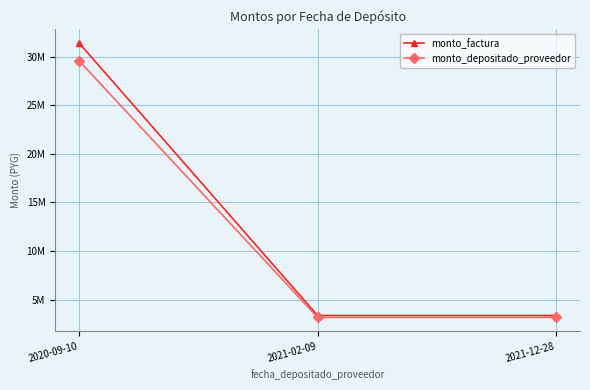

Is this an area chart (filled region under the line)?

No